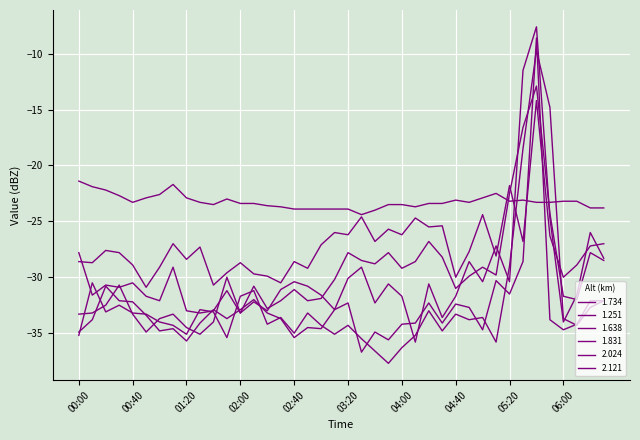

List the labels in order of 2.121 value, largest first.

05:40, 05:30, 05:10, 00:20, 05:20, 02:10, 00:30, 06:20, 06:30, 00:40, 03:20, 04:20, 04:40, 04:50, 01:40, 02:00, 03:10, 02:20, 00:50, 01:50, 02:30, 00:10, 05:50, 01:30, 04:10, 04:30, 04:00, 06:10, 02:50, 01:10, 03:00, 05:00, 06:00, 01:00, 00:00, 03:40, 02:40, 03:50, 01:20, 03:30